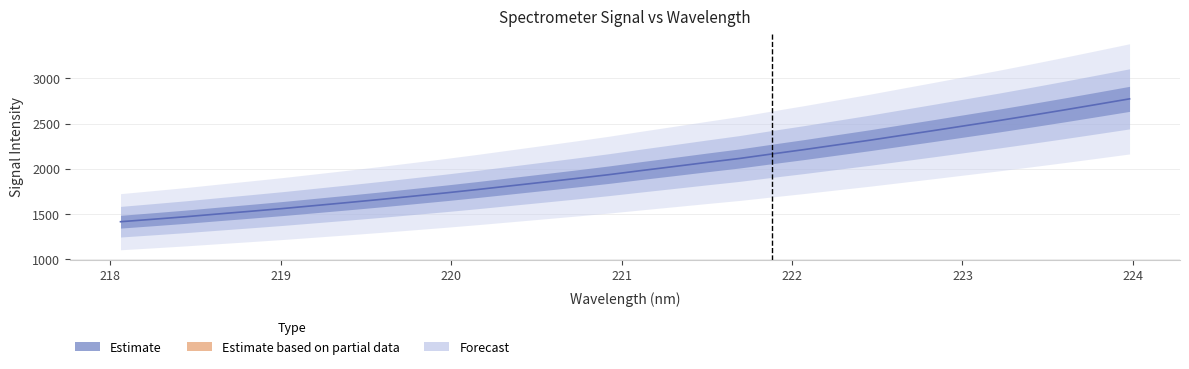

At which category does the chart reach its peak across all series?

223.9802